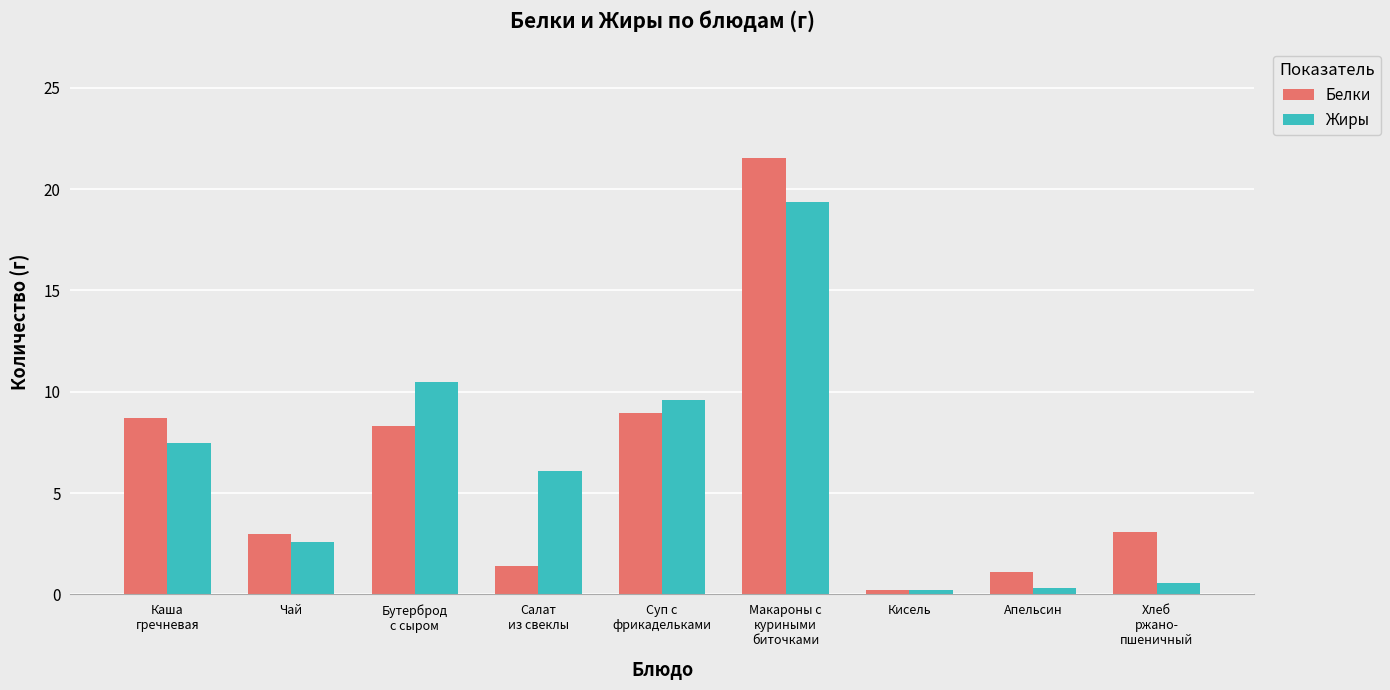

The Белки series shows 3.1 at Хлеб
ржано-
пшеничный. True or false?

True